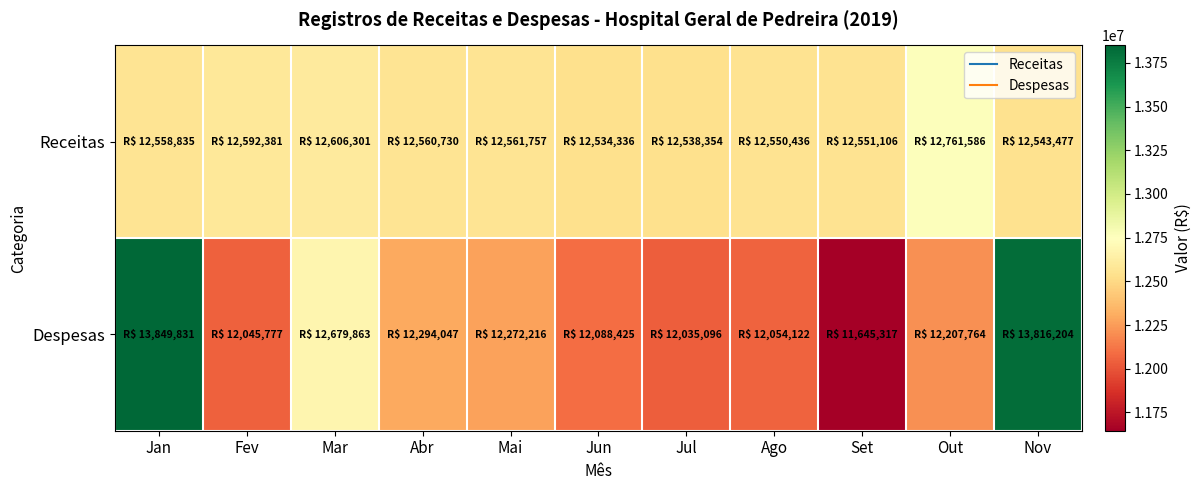

Which series has the widest spread of values?

Despesas